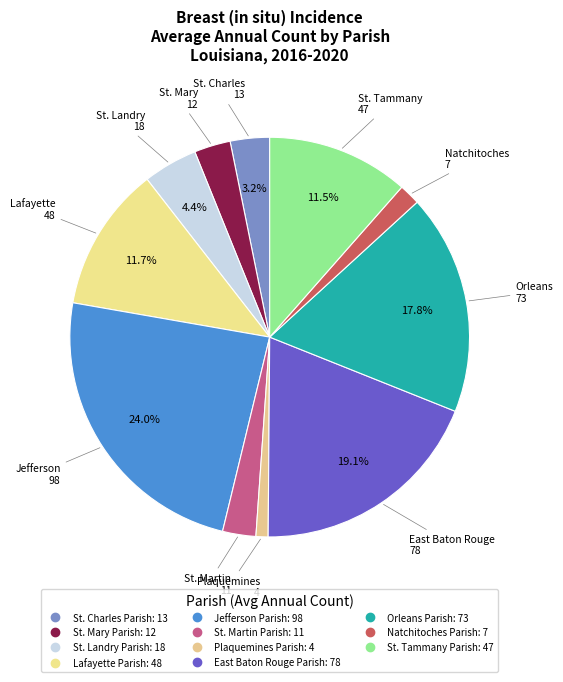

What is the largest slice in the pie chart?

Jefferson Parish